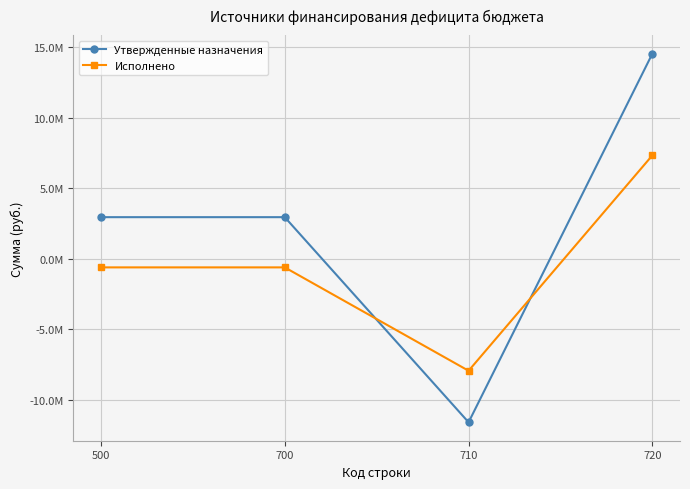

What is the lowest value of the Исполнено series?

-7951740.1